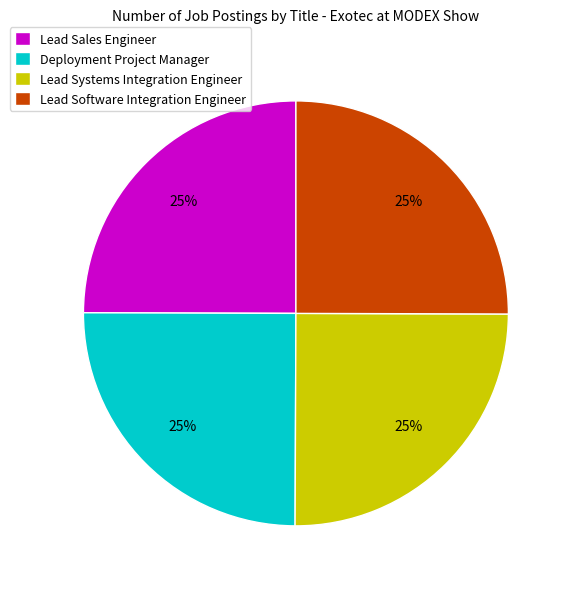

To the nearest percent, what is the combined percentage of Lead Sales Engineer and Deployment Project Manager?

50%